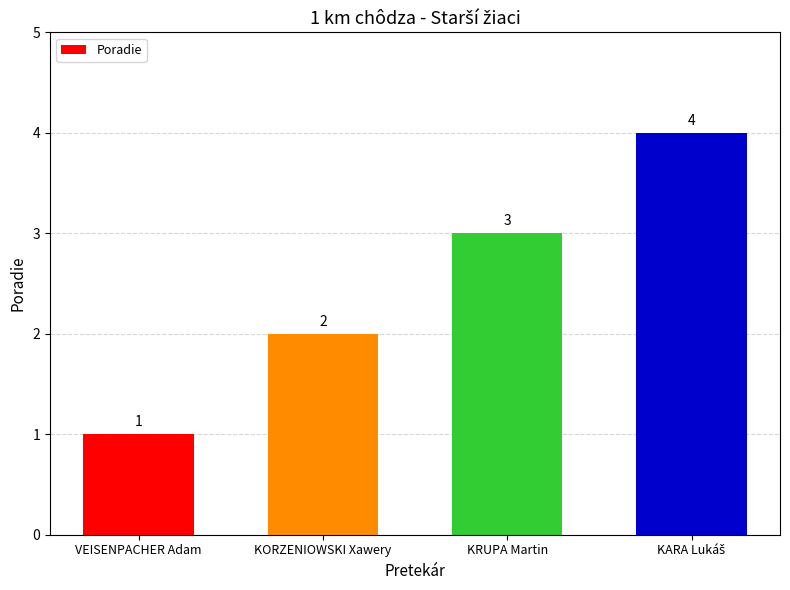

Approximately how many times larger is the value at VEISENPACHER Adam compared to KRUPA Martin?

0.3